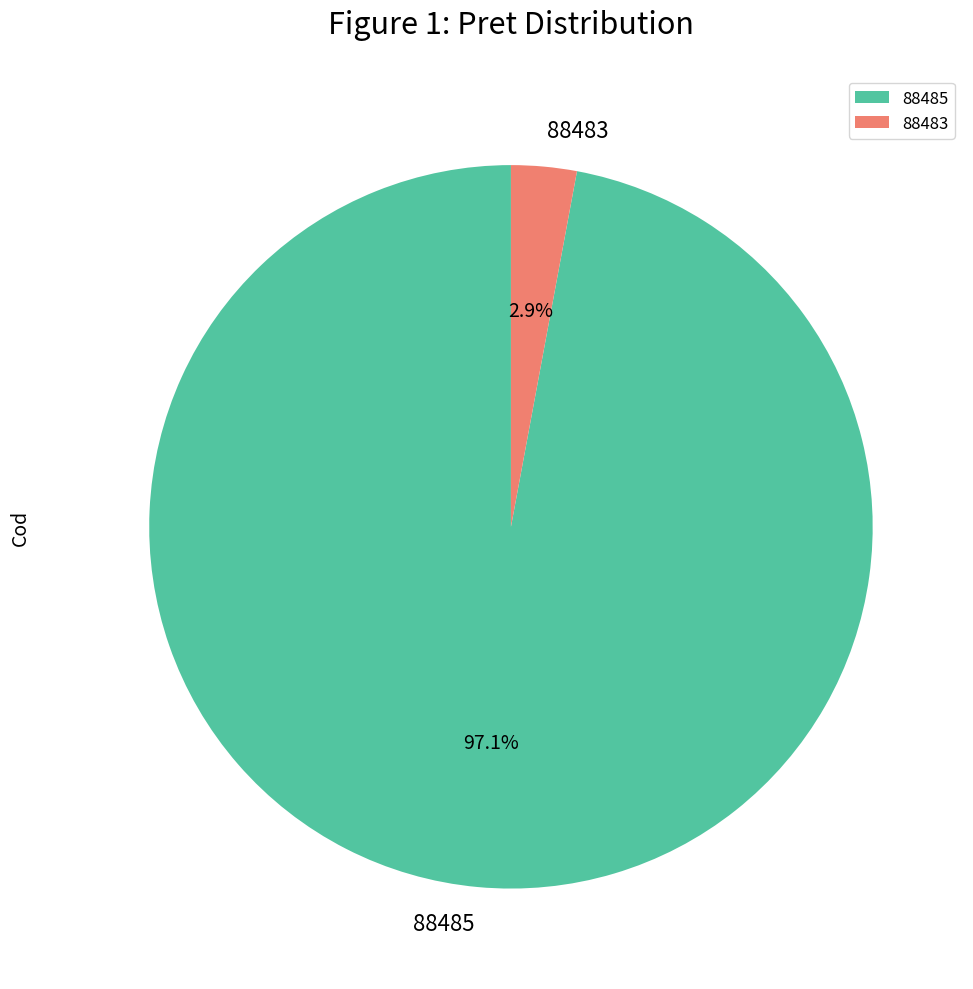

Count the number of slices in the pie.

2